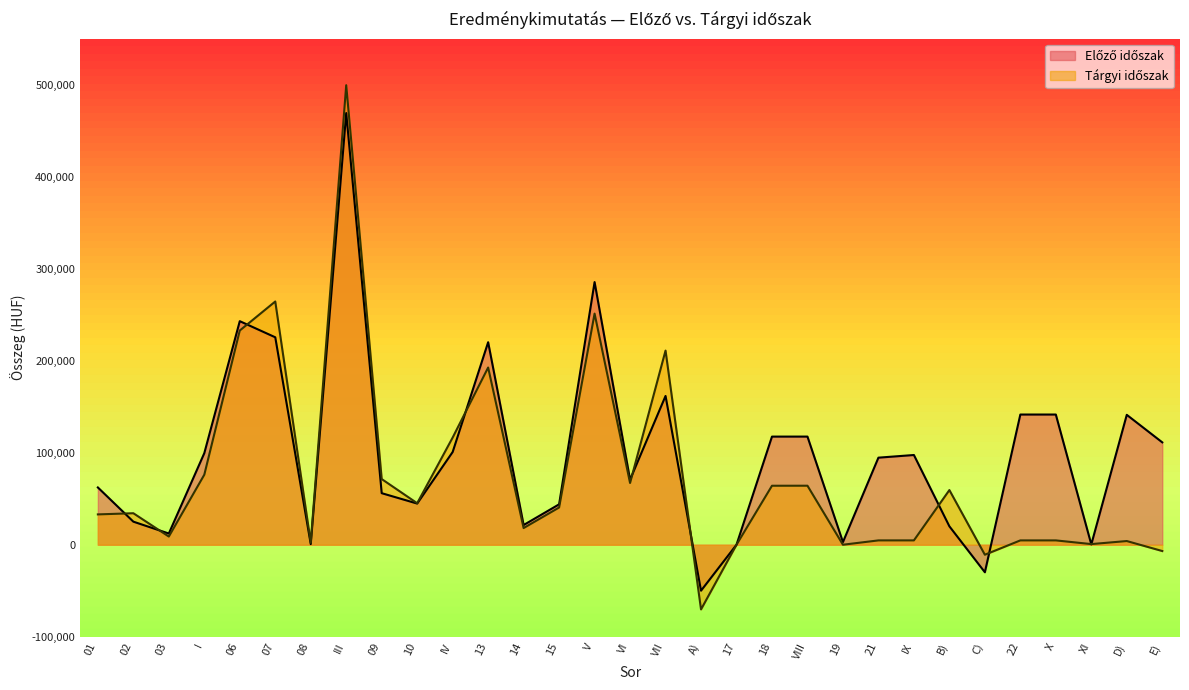

Which series changed the most between 15 and 19?

Előző időszak